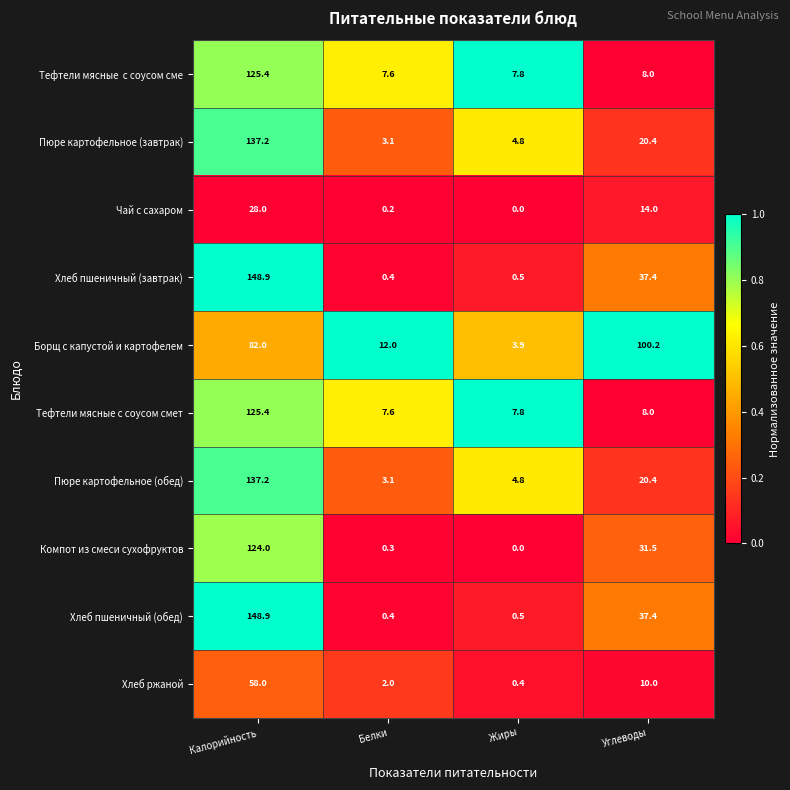

At how many categories does at least one series exceed 0?

4